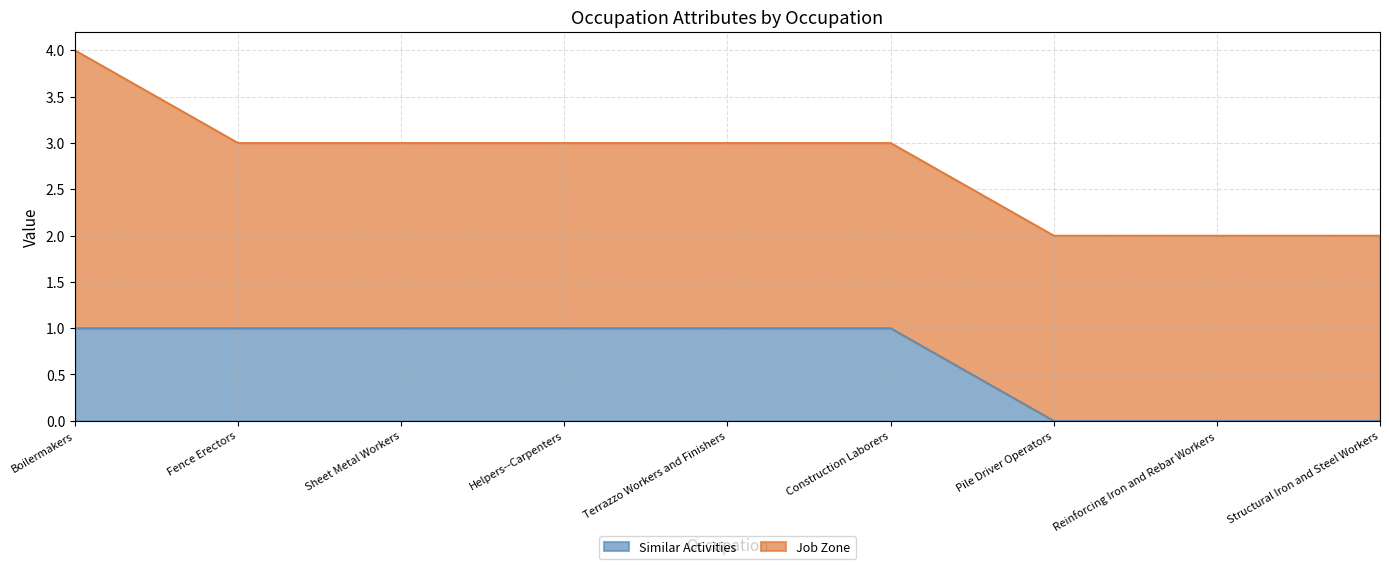

What position from the left is Structural Iron and Steel Workers?

9